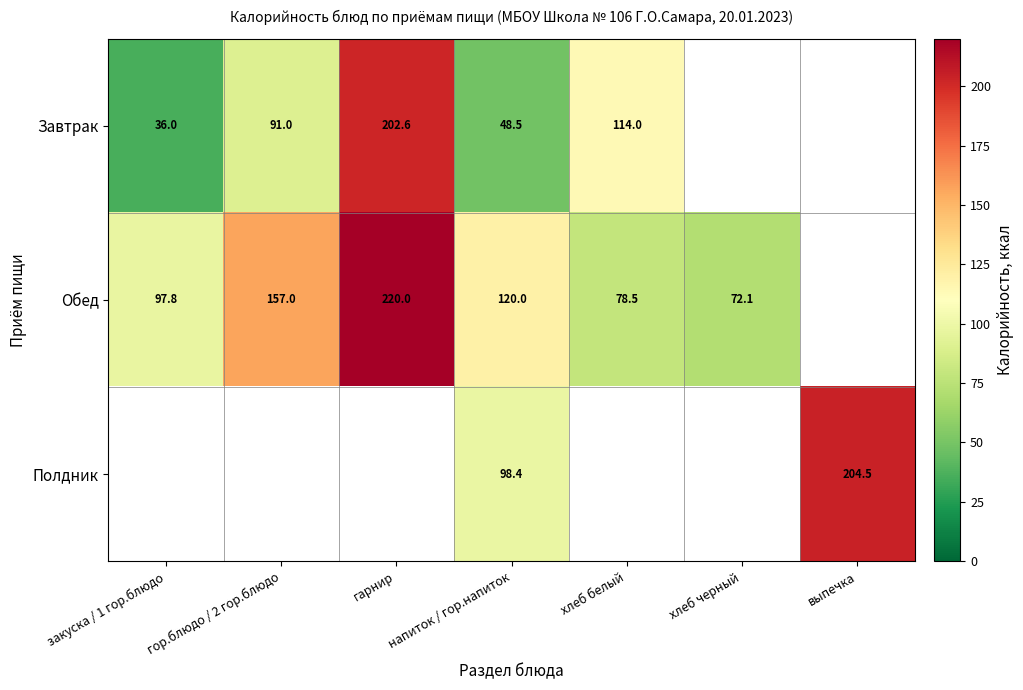

Is it true that Завтрак equals 59.3 at гор.блюдо / 2 гор.блюдо?

False